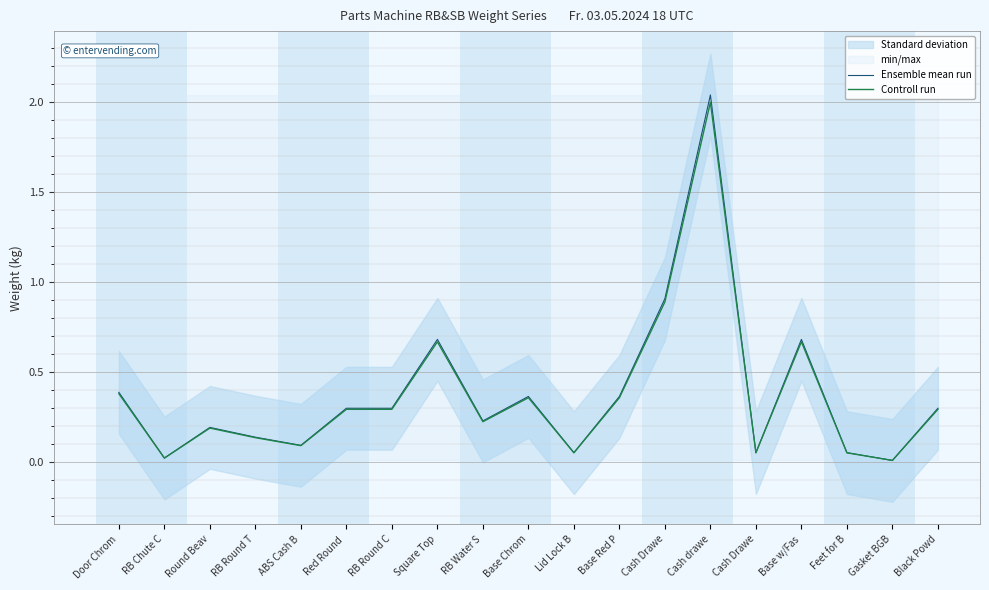

Where is Ensemble mean run nearest to the value 1?

Cash Drawe